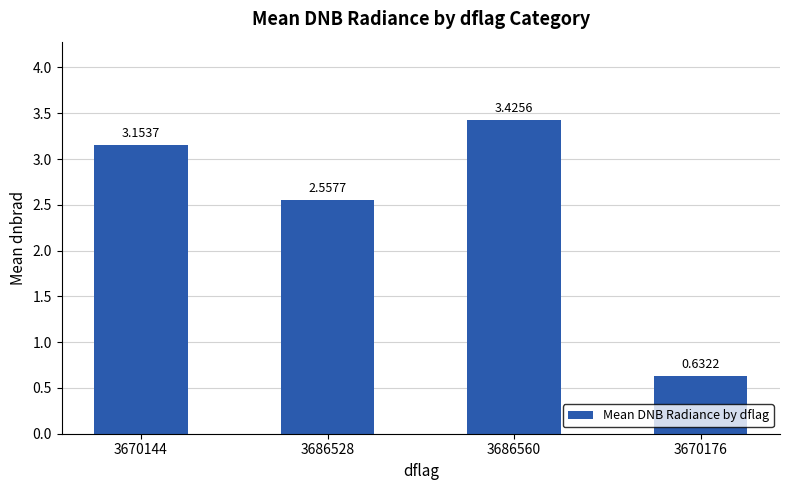

Does the chart contain any negative values?

No